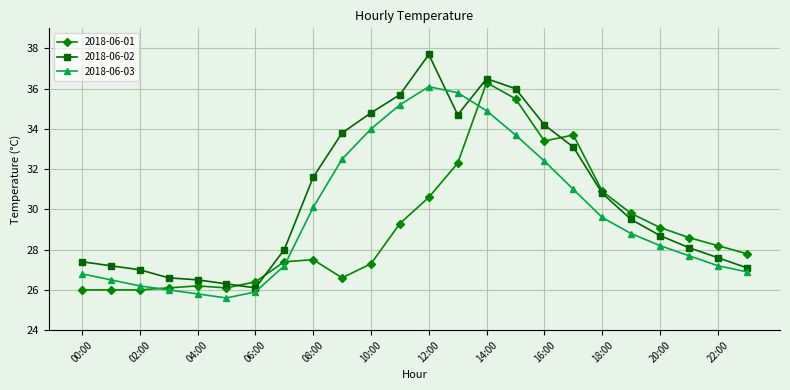

What is the smallest value displayed?

25.6